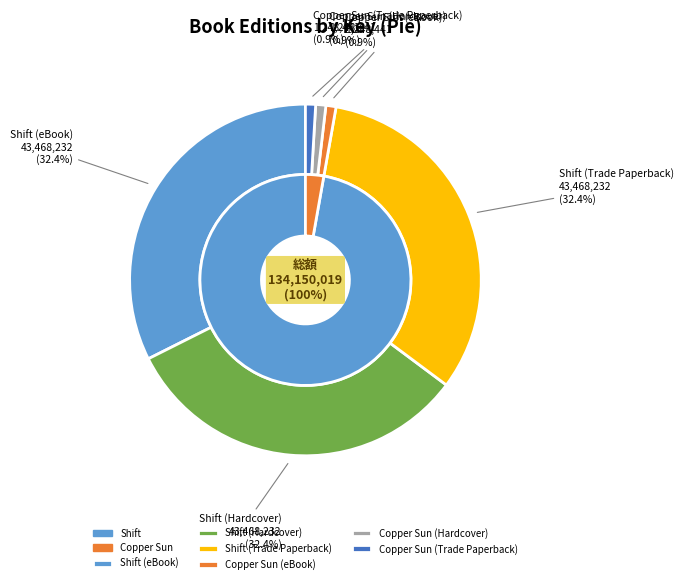

Is Copper Sun (Hardcover) the majority of the pie?

No